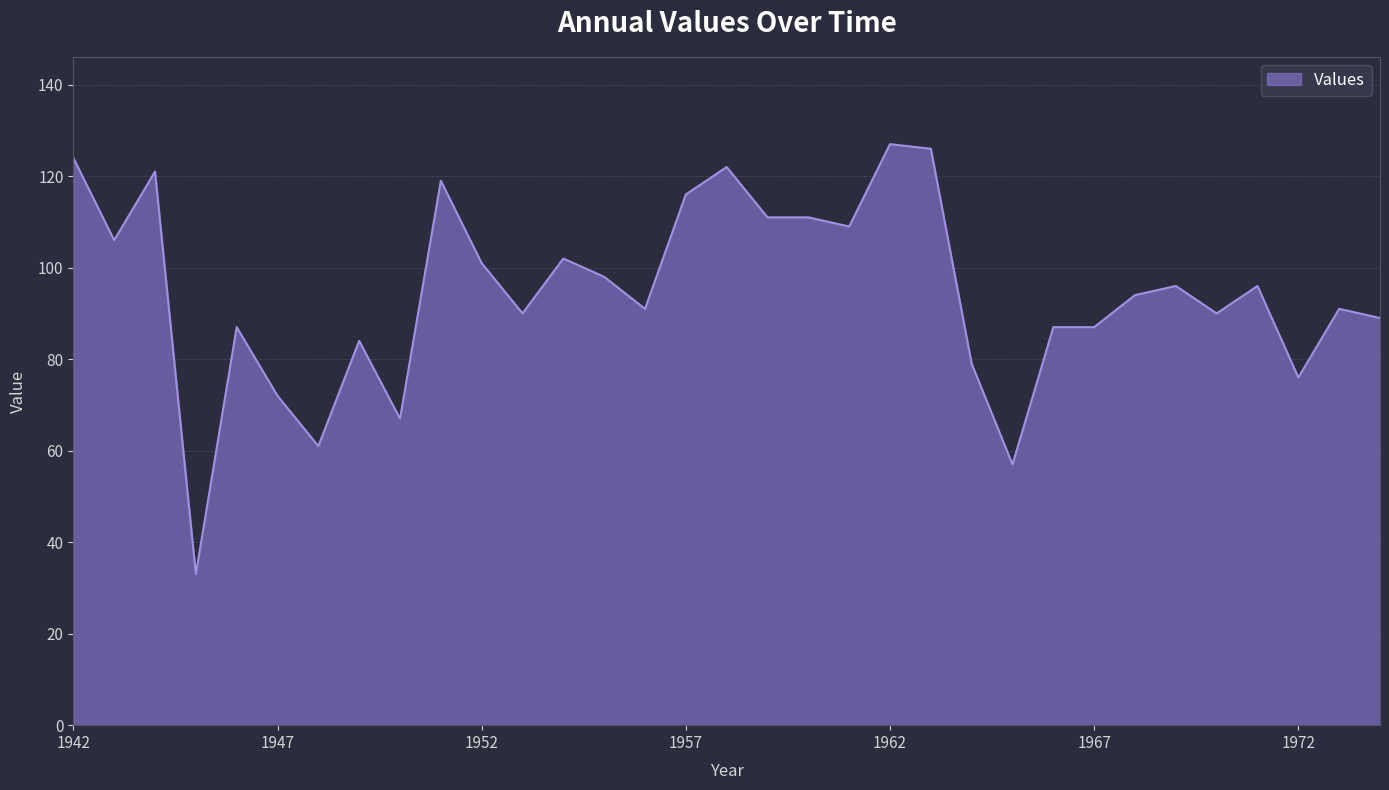

What is the maximum value shown in the chart?

127